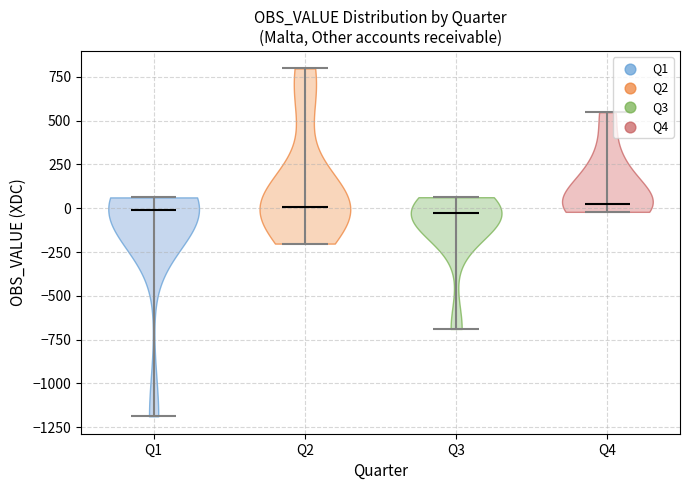

Reading left to right, read every violin against the y-axis: where its median line is, and the lowest and highest points it reaches. The values are not printed on the chart, so give them approximately, as read against the axis.

Q1: median line 0, lowest point -1200, highest point 50
Q2: median line 0, lowest point -200, highest point 800
Q3: median line -50, lowest point -700, highest point 50
Q4: median line 50, lowest point 0, highest point 550